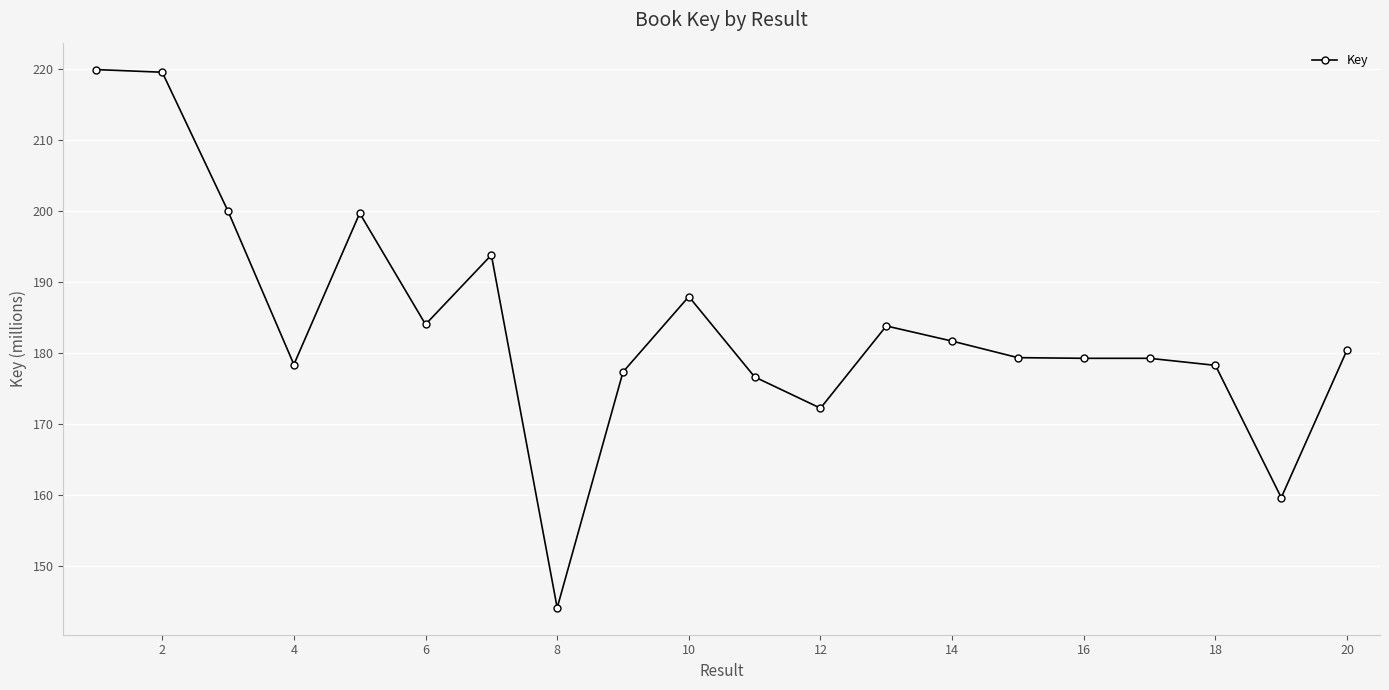

What is the smallest value displayed?

144.2